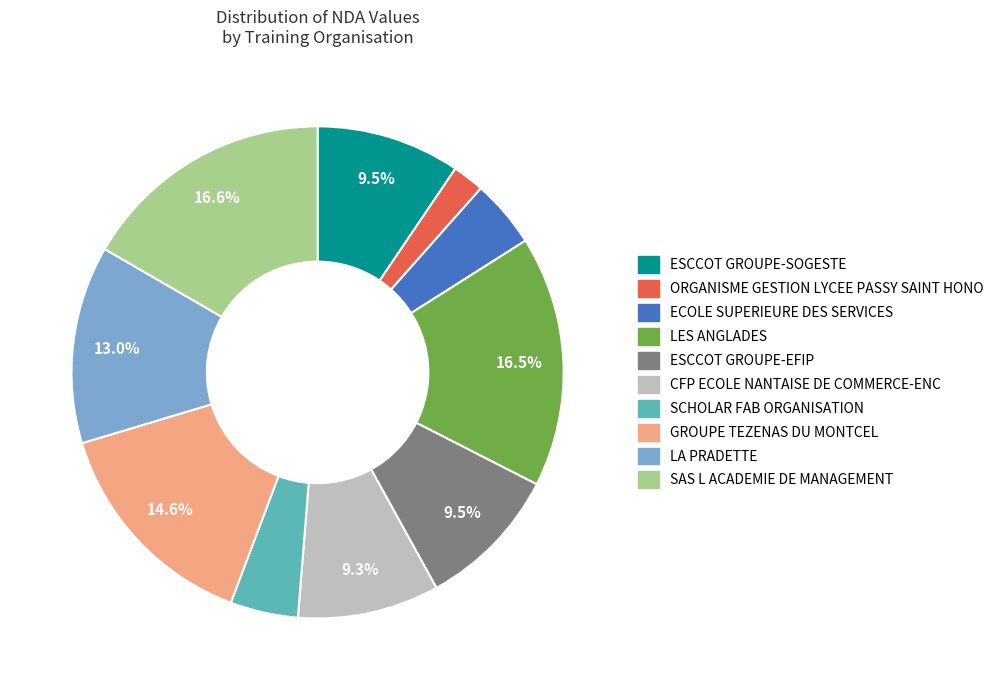

Is LA PRADETTE the majority of the pie?

No